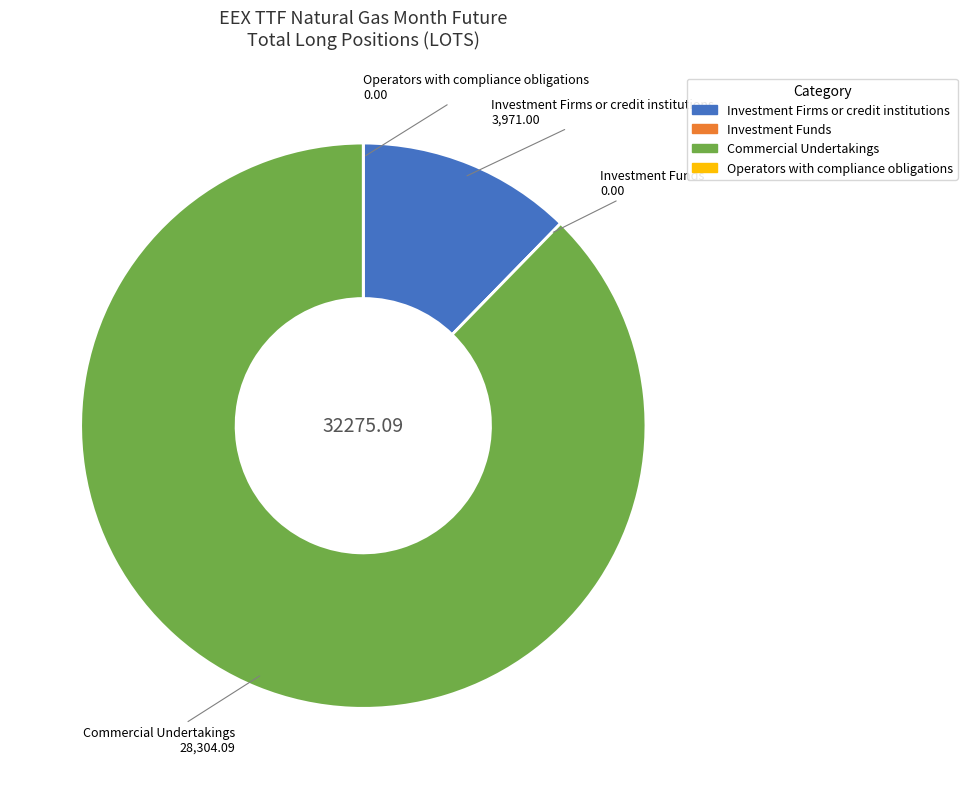

Which slice is the largest?

Commercial Undertakings